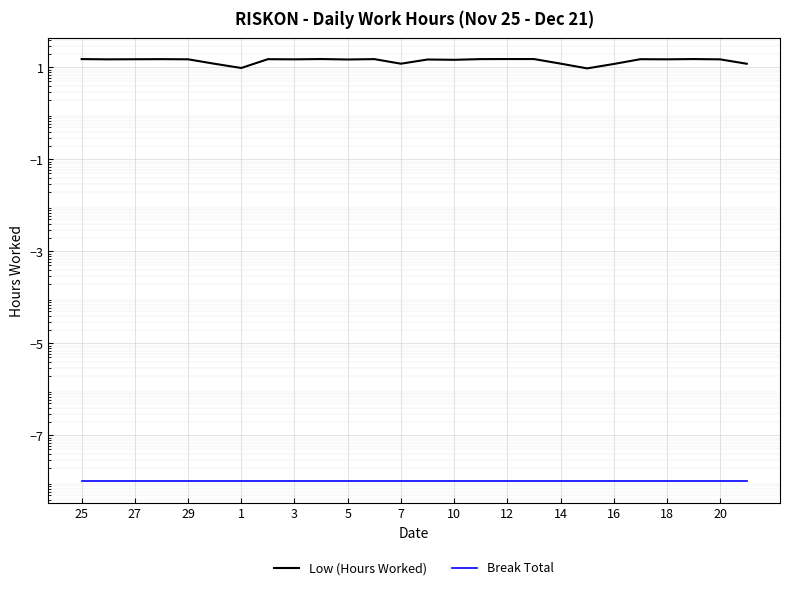

What is the greatest value displayed?

15.3